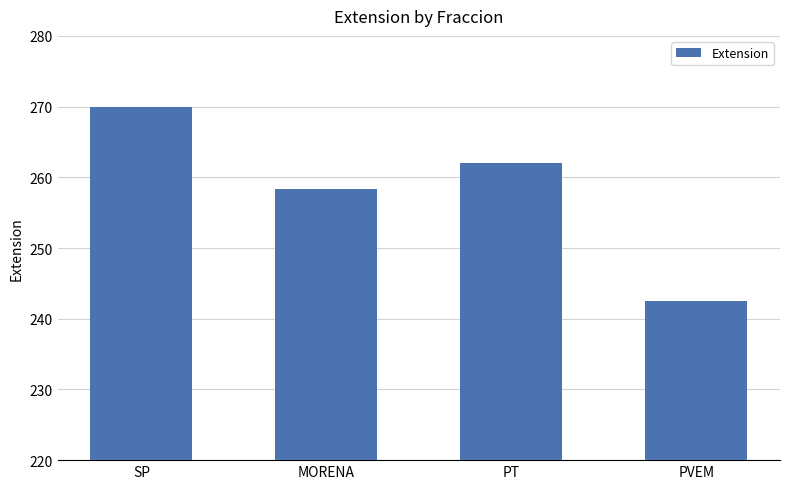

What is the approximate value at PT?

262.0